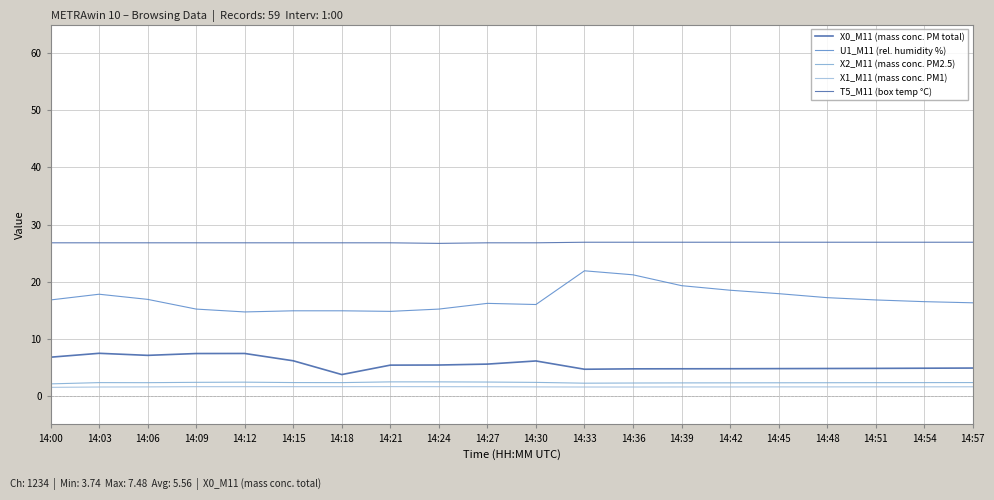

How many lines are shown in the chart?

5